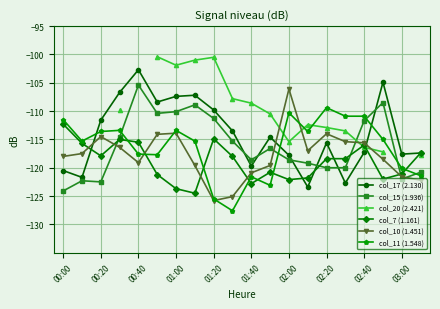

What is the greatest value displayed?

-100.4